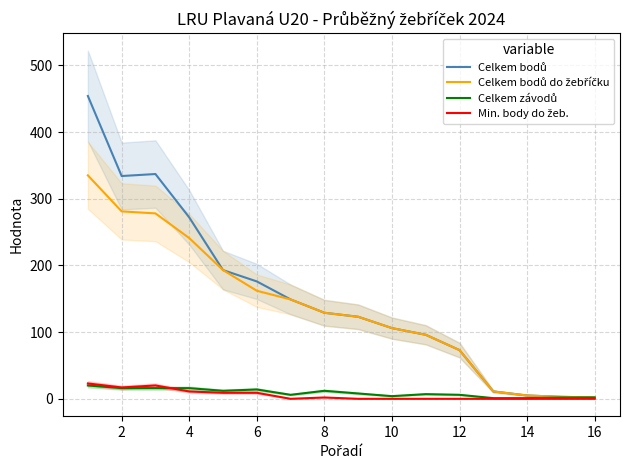

At how many categories does at least one series exceed 310?

3